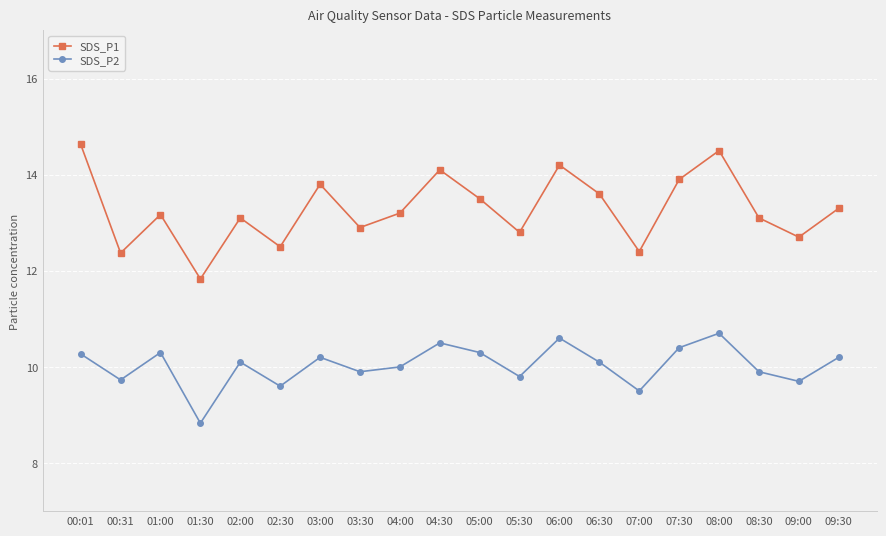

Where is the first local maximum for SDS_P2?

01:00